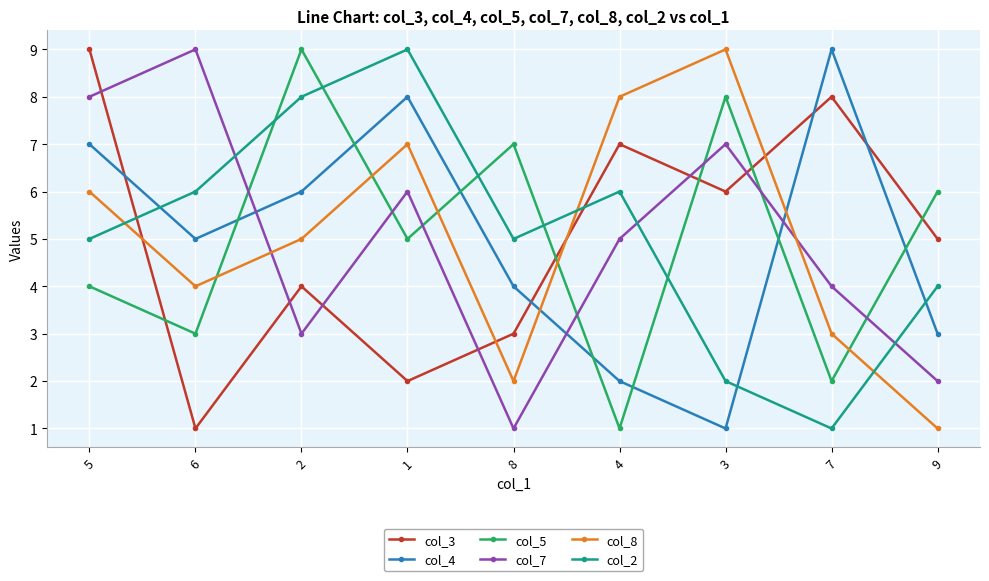

What is the approximate value of col_5 at 2?

9